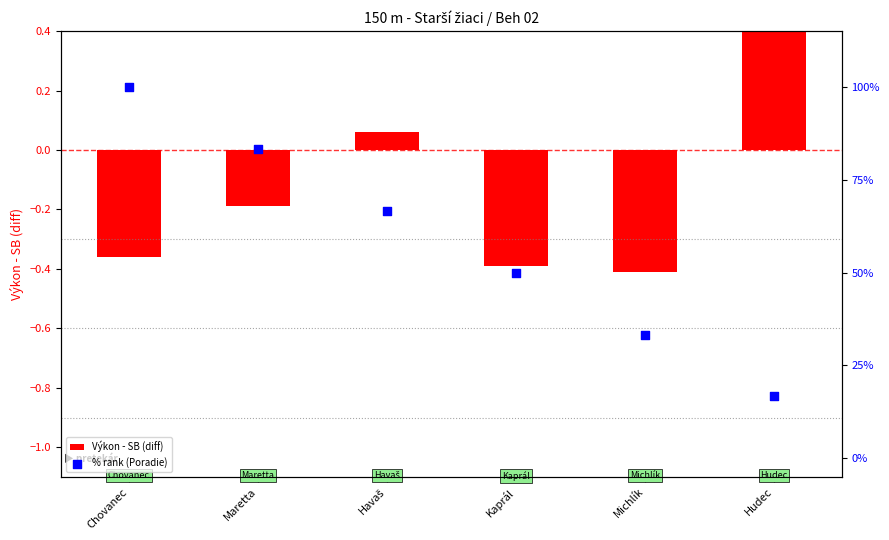

What are all the series names shown in the legend?

Výkon - SB (diff), % rank (Poradie)